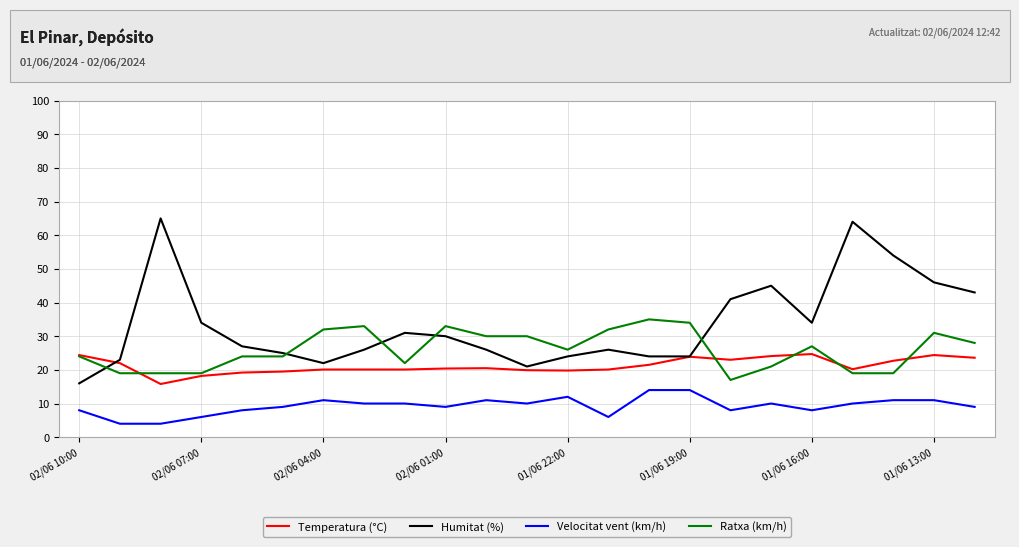

What are all the series names shown in the legend?

Temperatura (°C), Humitat (%), Velocitat vent (km/h), Ratxa (km/h)